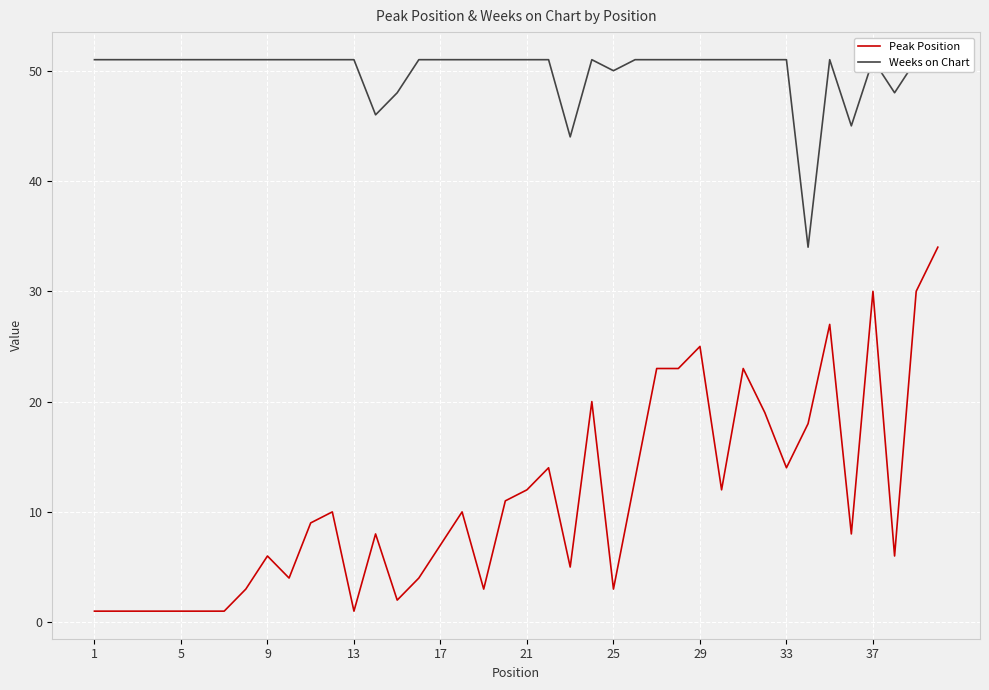

What is the maximum value for Peak Position?

34